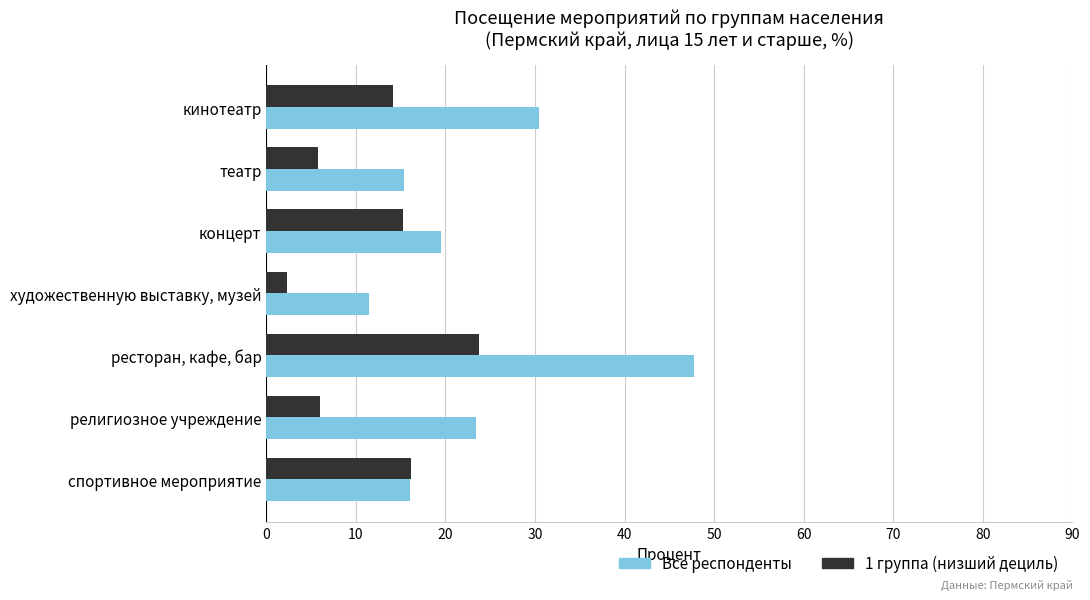

At how many categories does at least one series exceed 10?

7